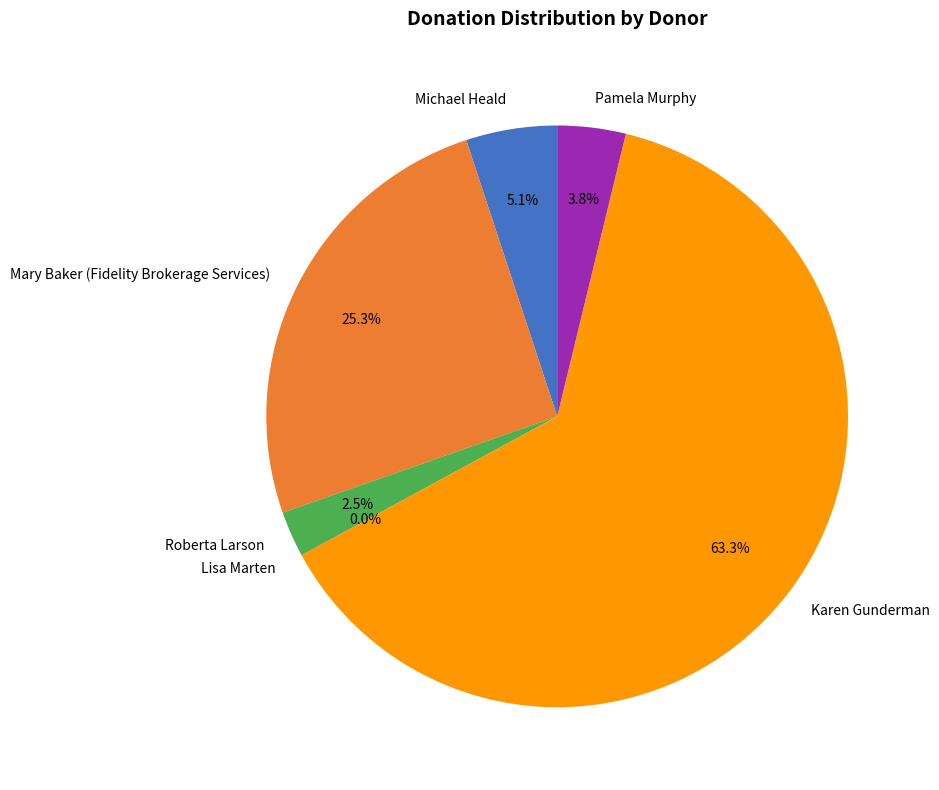

Which slice is the largest?

Karen Gunderman